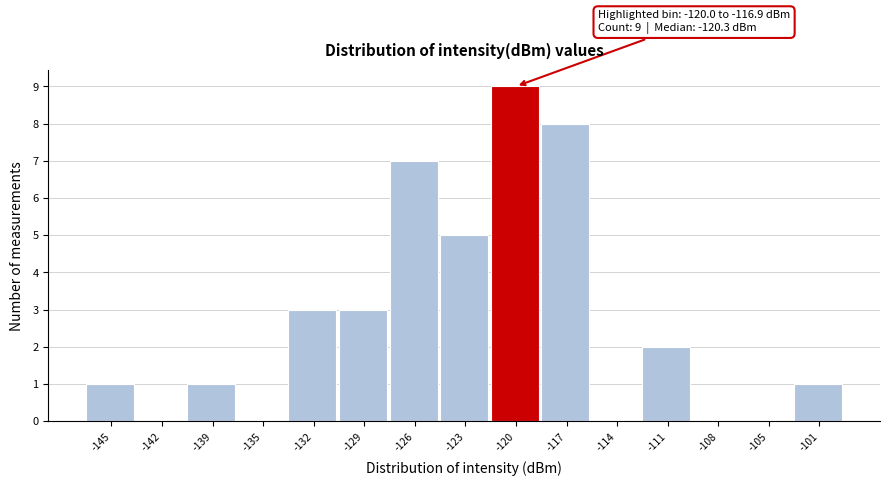

Reading left to right, extract all data points from this chart.

-145=1	-142=0	-139=1	-135=0	-132=3	-129=3	-126=7	-123=5	-120=9	-117=8	-114=0	-111=2	-108=0	-105=0	-101=1